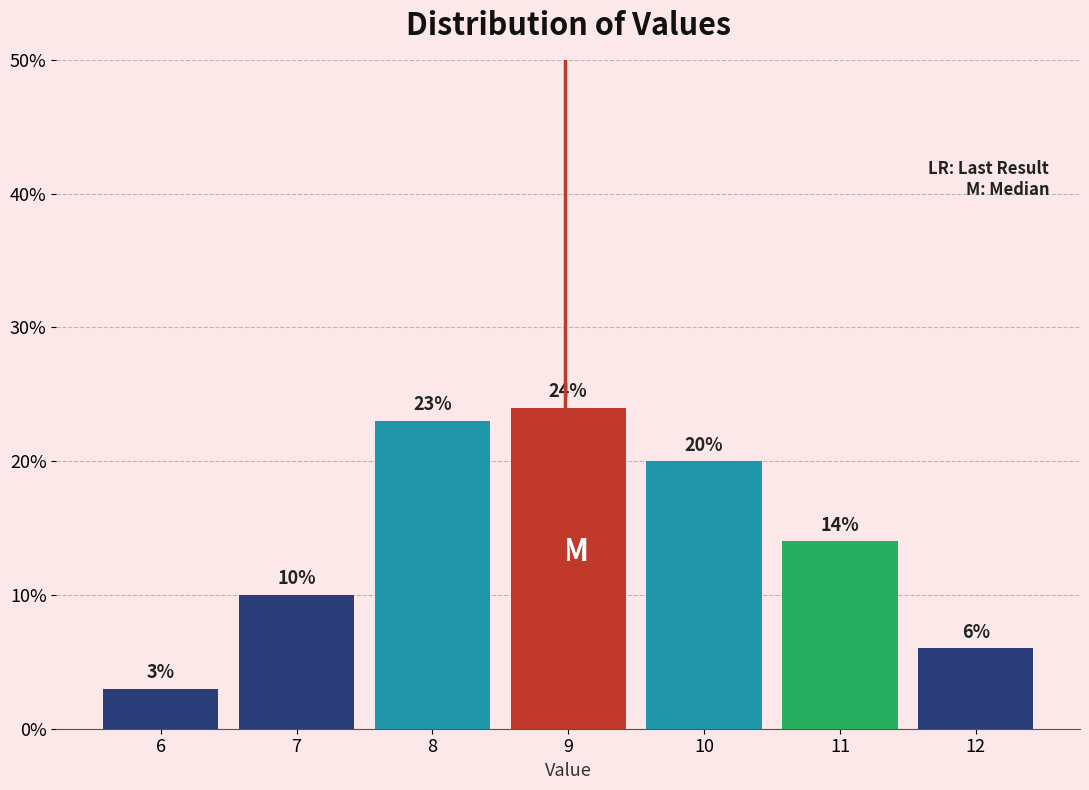

Reading left to right, what are all the values shown in this chart?

3.0	10.0	23.0	24.0	20.0	14.0	6.0